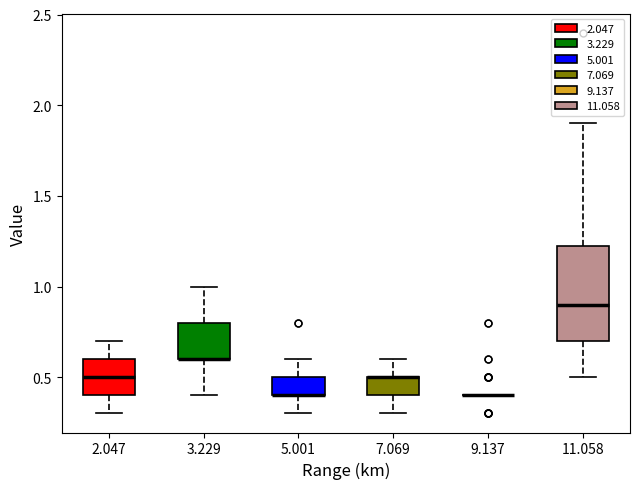

Where is the lower edge of the box at x = 5.001 on the y-axis? The values are not printed on the chart, so give them approximately, as read against the axis.

0.40